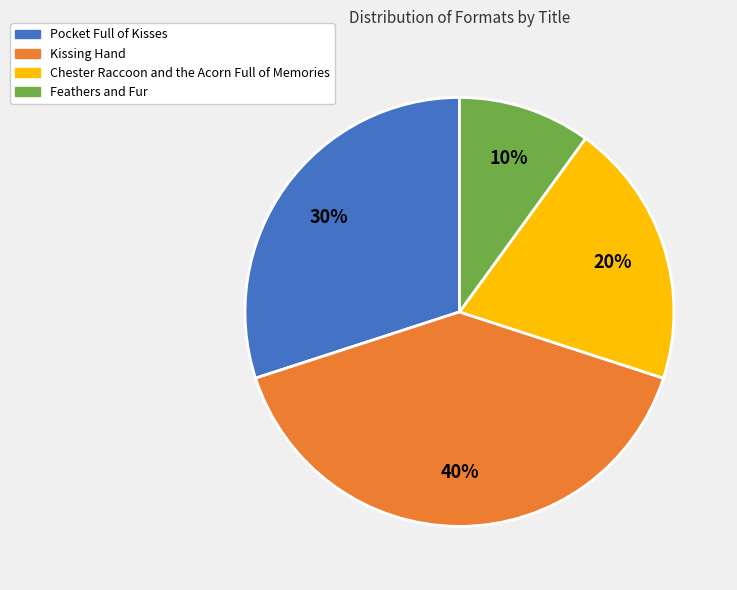

Does Chester Raccoon and the Acorn Full of Memories account for over 50% of the chart?

No